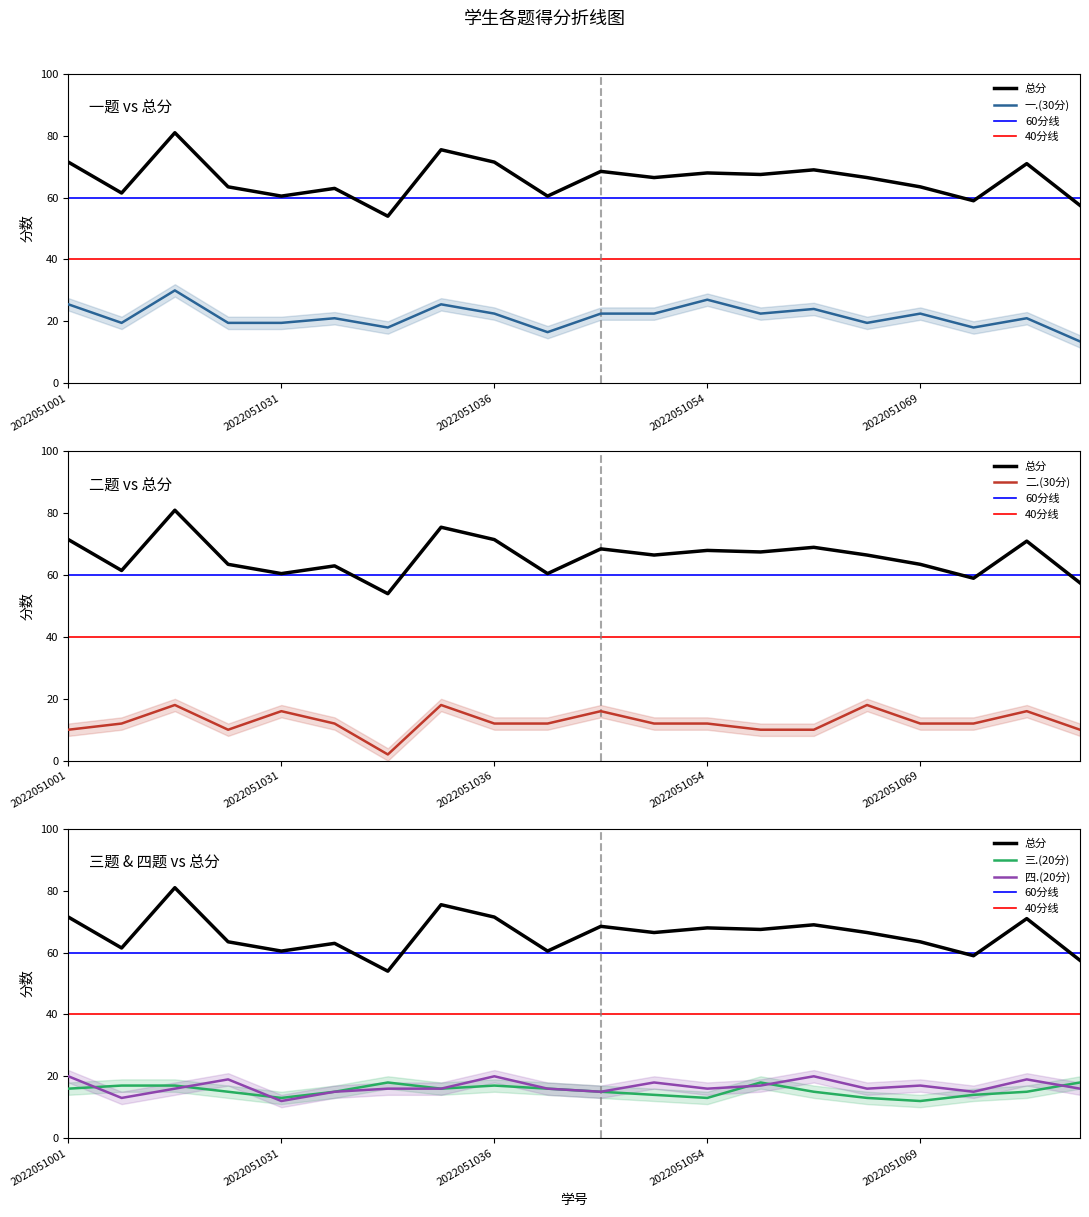

At which category does the chart reach its peak across all series?

2022051009